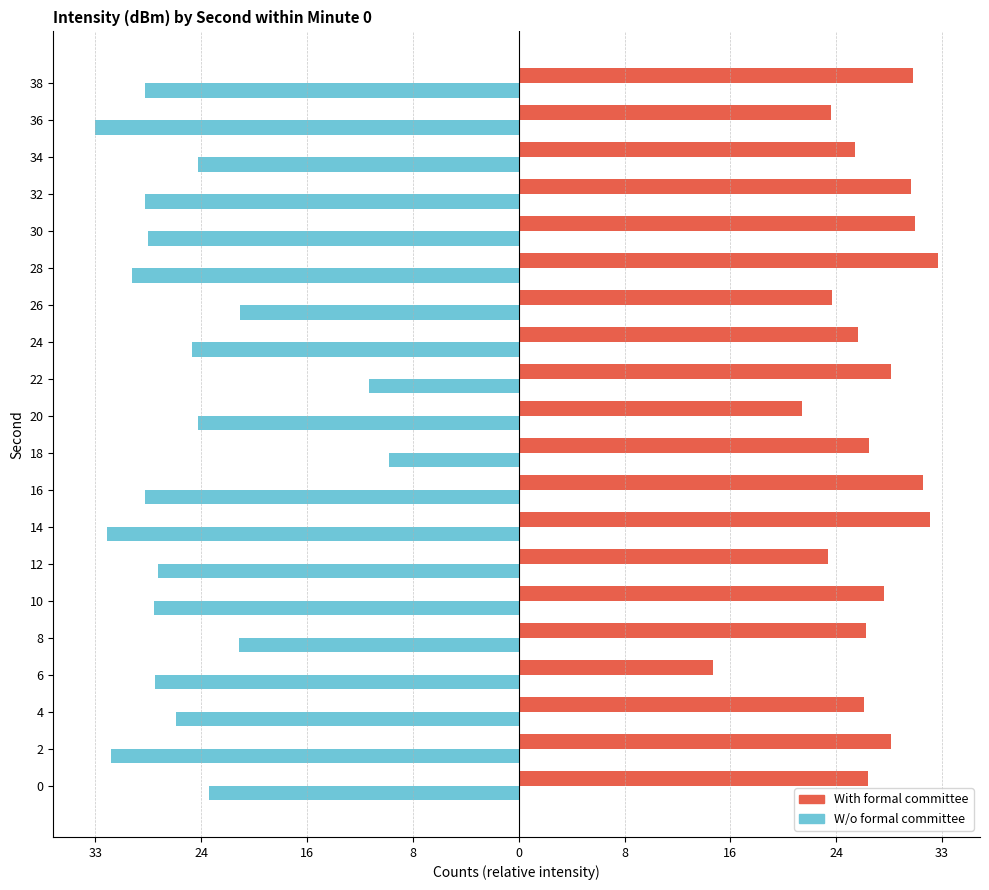

What are all the series names shown in the legend?

With formal committee, W/o formal committee